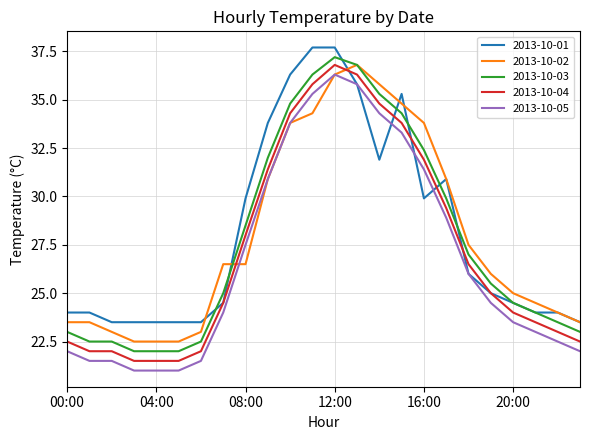

What is the minimum value shown in the chart?

21.0